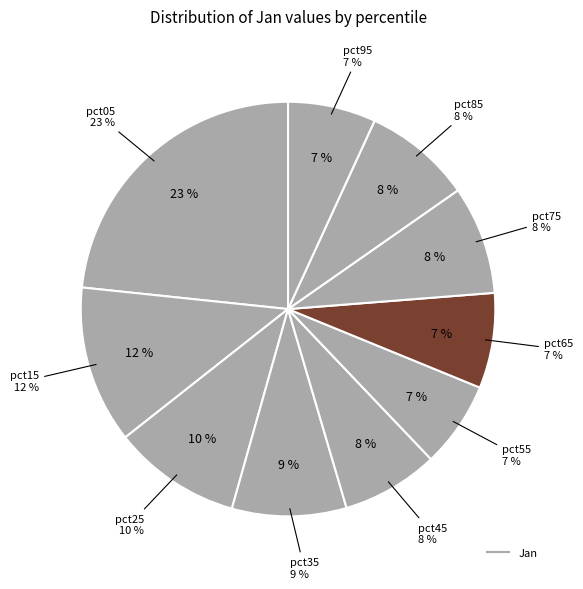

To the nearest percent, what percentage of the pie is pct05?

23%